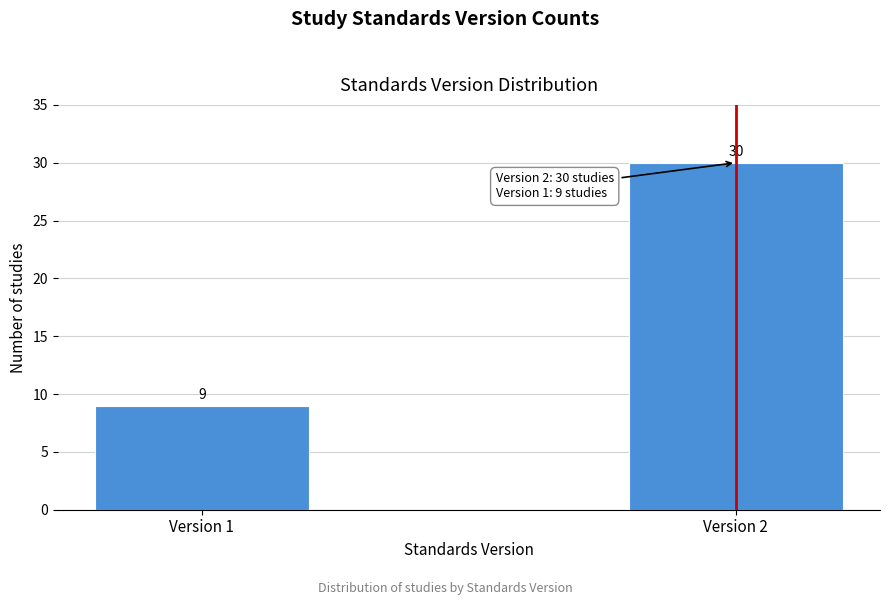

Reading left to right, list all the values displayed in this chart.

Version 1=9	Version 2=30